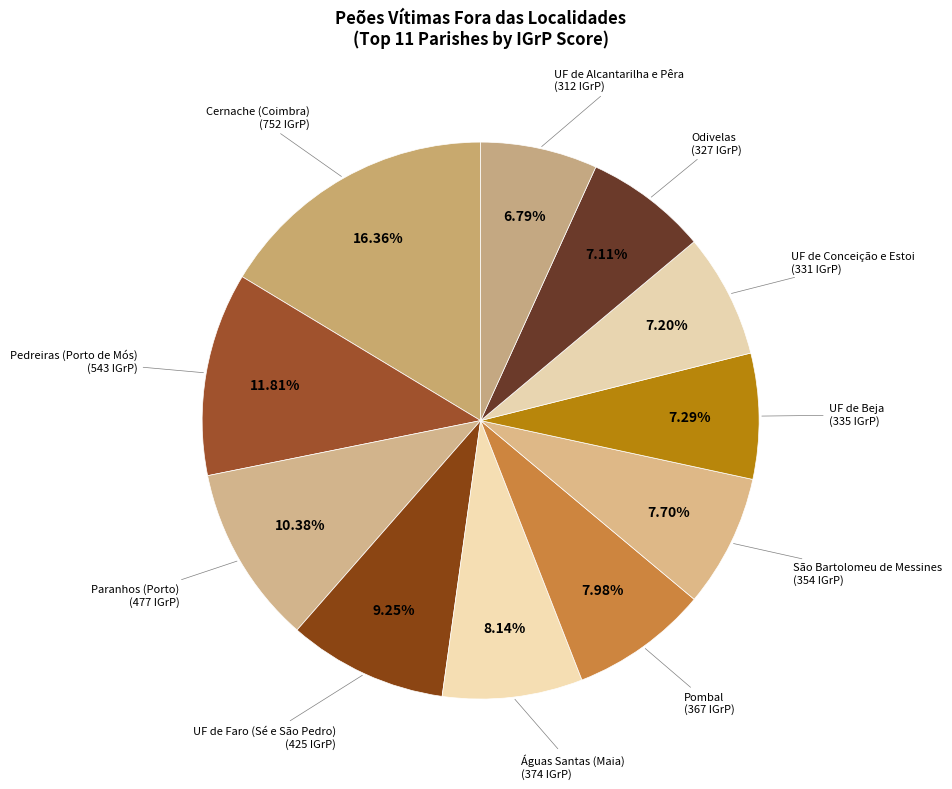

Approximately how many times larger is the value at UF de Beja compared to Pedreiras (Porto de Mós)?

0.6